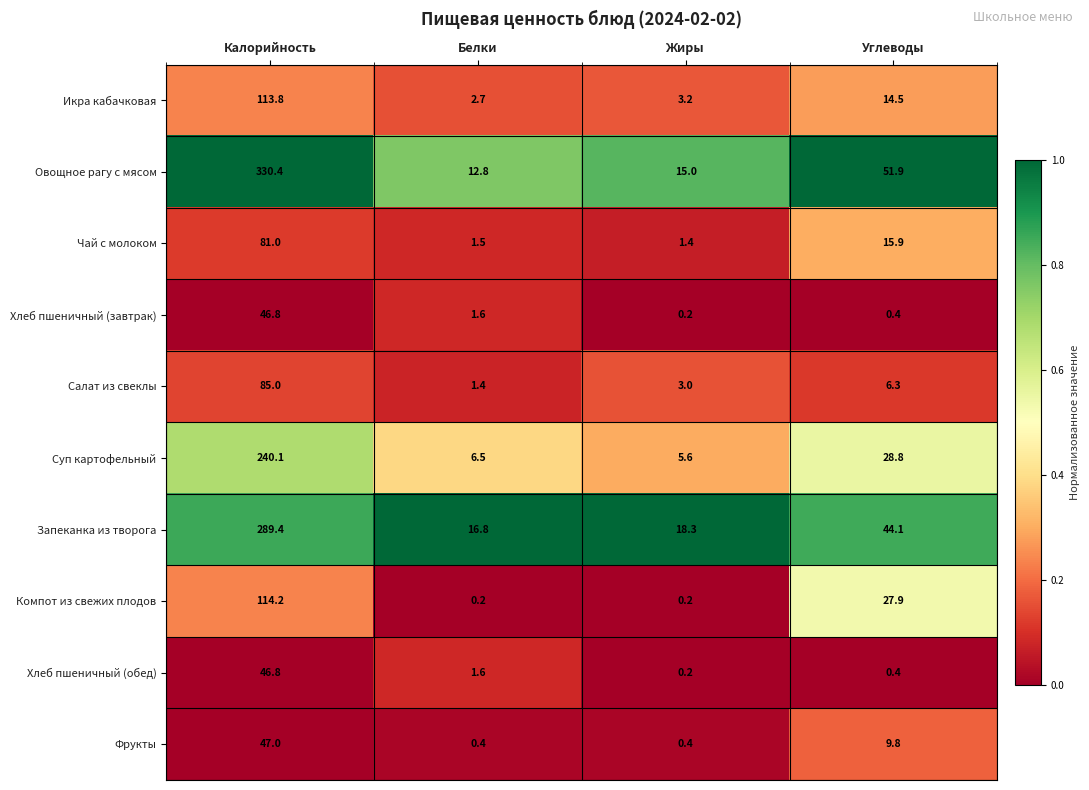

The value of Икра кабачковая at Белки is 4.4. True or false?

False